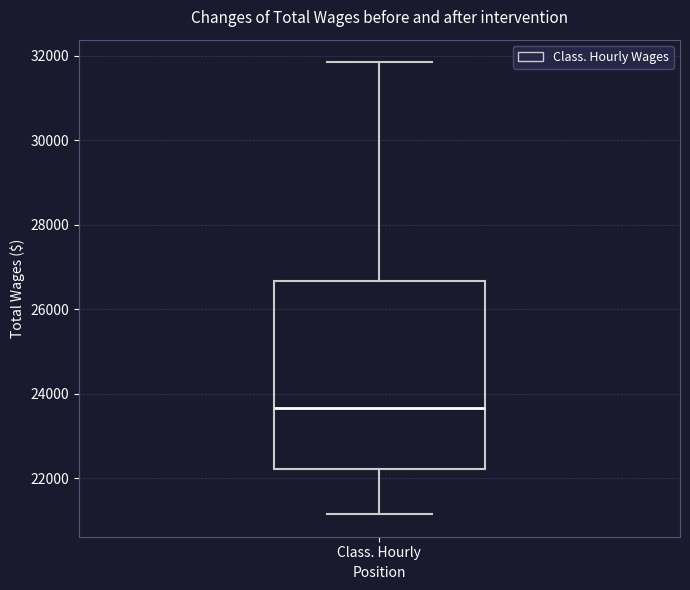

Transcribe this box plot: give where the median line is, the range the box spans, and where the two whiskers end, as read against the y-axis. The values are not printed on the chart, so give them approximately, as read against the axis.

median 23600, box 22200 to 26600, whiskers 21200 to 31800